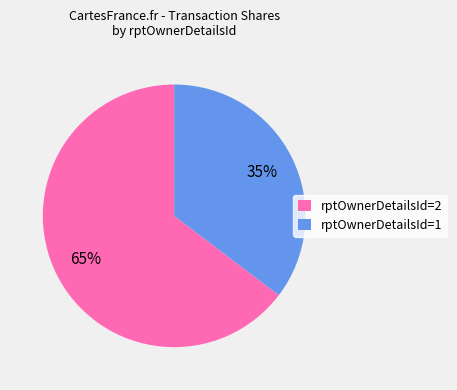

What is the ratio of the value at rptOwnerDetailsId=1 to the value at rptOwnerDetailsId=2?

0.5